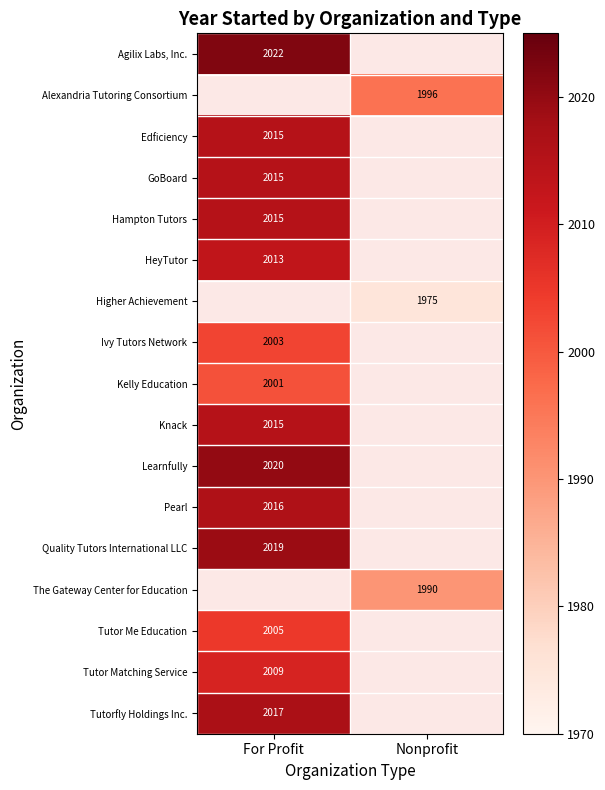

The Kelly Education series shows 2001 at For Profit. True or false?

True